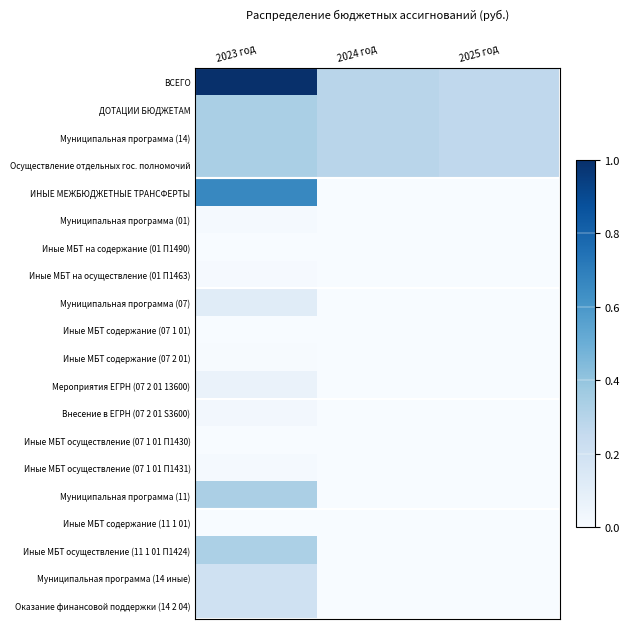

Reading right to left, what are all the values shown in this chart?

ВСЕГО: 2025 год=0.3	2024 год=0.3	2023 год=1.0
ДОТАЦИИ БЮДЖЕТАМ: 2025 год=0.3	2024 год=0.3	2023 год=0.3
Муниципальная программа (14): 2025 год=0.3	2024 год=0.3	2023 год=0.3
Осуществление отдельных гос. полномочий: 2025 год=0.3	2024 год=0.3	2023 год=0.3
ИНЫЕ МЕЖБЮДЖЕТНЫЕ ТРАНСФЕРТЫ: 2025 год=0.0	2024 год=0.0	2023 год=0.7
Муниципальная программа (01): 2025 год=0.0	2024 год=0.0	2023 год=0.0
Иные МБТ на содержание (01 П1490): 2025 год=0.0	2024 год=0.0	2023 год=0.0
Иные МБТ на осуществление (01 П1463): 2025 год=0.0	2024 год=0.0	2023 год=0.0
Муниципальная программа (07): 2025 год=0.0	2024 год=0.0	2023 год=0.1
Иные МБТ содержание (07 1 01): 2025 год=0.0	2024 год=0.0	2023 год=0.0
Иные МБТ содержание (07 2 01): 2025 год=0.0	2024 год=0.0	2023 год=0.0
Мероприятия ЕГРН (07 2 01 13600): 2025 год=0.0	2024 год=0.0	2023 год=0.1
Внесение в ЕГРН (07 2 01 S3600): 2025 год=0.0	2024 год=0.0	2023 год=0.0
Иные МБТ осуществление (07 1 01 П1430): 2025 год=0.0	2024 год=0.0	2023 год=0.0
Иные МБТ осуществление (07 1 01 П1431): 2025 год=0.0	2024 год=0.0	2023 год=0.0
Муниципальная программа (11): 2025 год=0.0	2024 год=0.0	2023 год=0.3
Иные МБТ содержание (11 1 01): 2025 год=0.0	2024 год=0.0	2023 год=0.0
Иные МБТ осуществление (11 1 01 П1424): 2025 год=0.0	2024 год=0.0	2023 год=0.3
Муниципальная программа (14 иные): 2025 год=0.0	2024 год=0.0	2023 год=0.2
Оказание финансовой поддержки (14 2 04): 2025 год=0.0	2024 год=0.0	2023 год=0.2